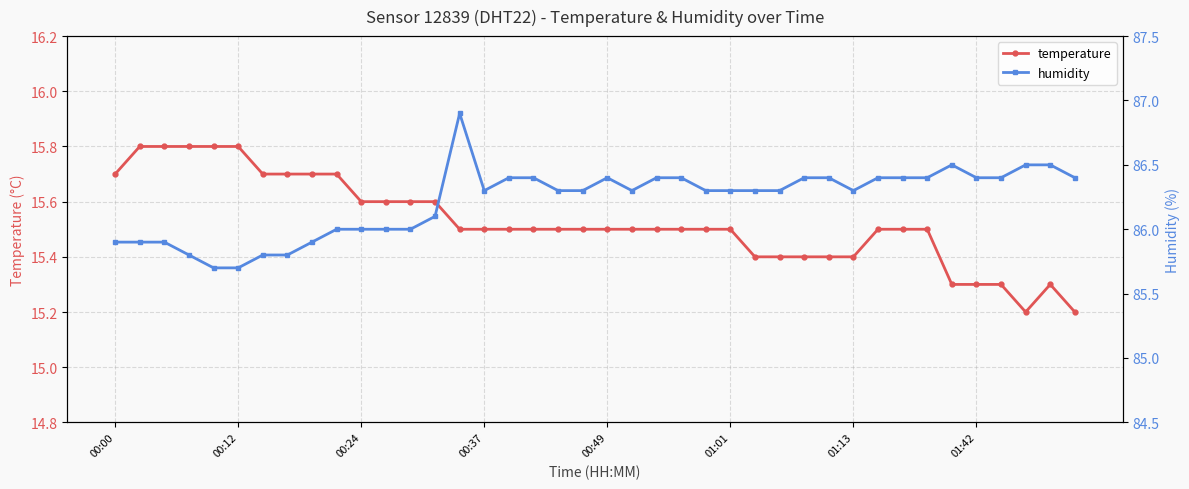

The value of temperature at 01:01 is 10.0. True or false?

False